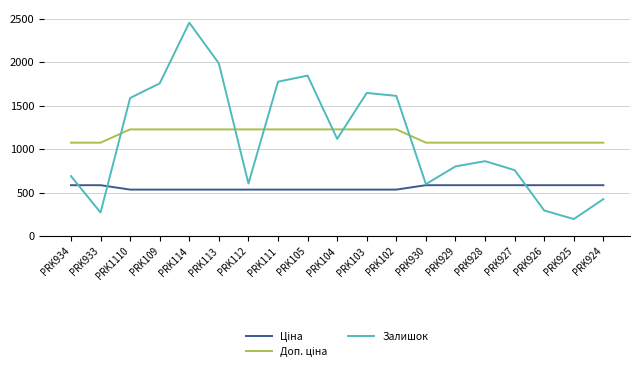

How many distinct data groups are displayed?

3